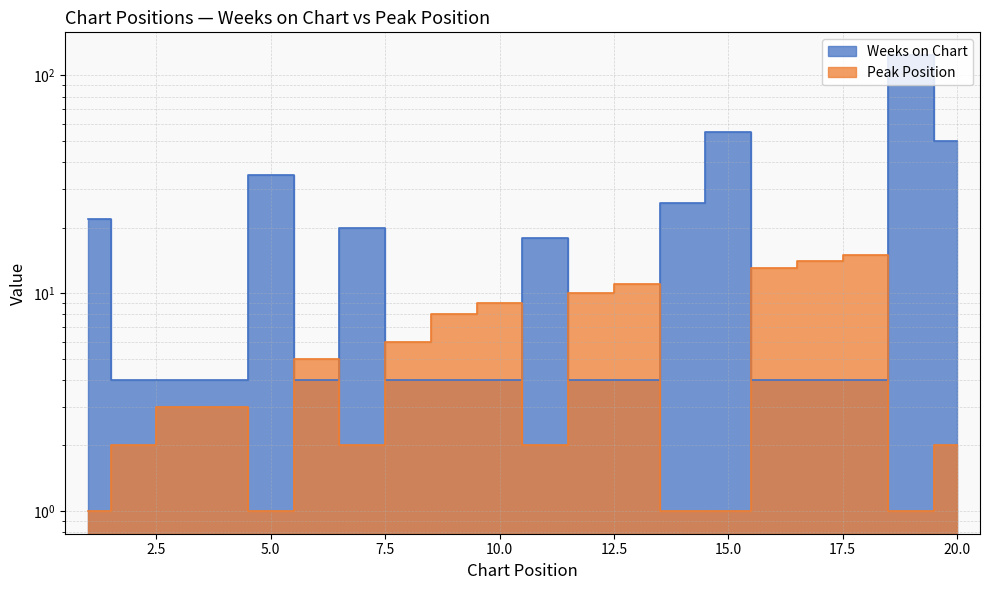

True or false: Peak Position has more than 2 interior local peaks.

True